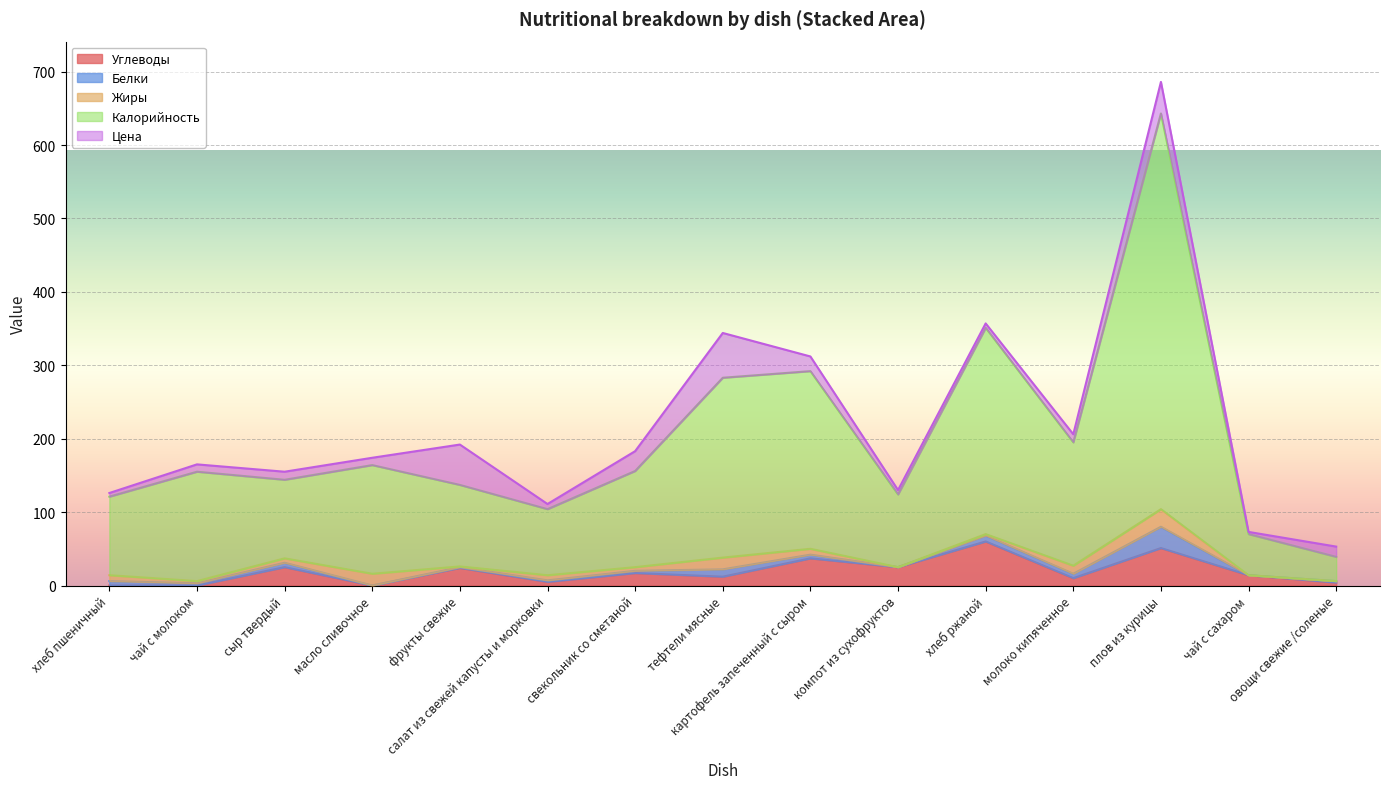

Which series ends up on top after the final intersection of Углеводы and Белки?

Углеводы